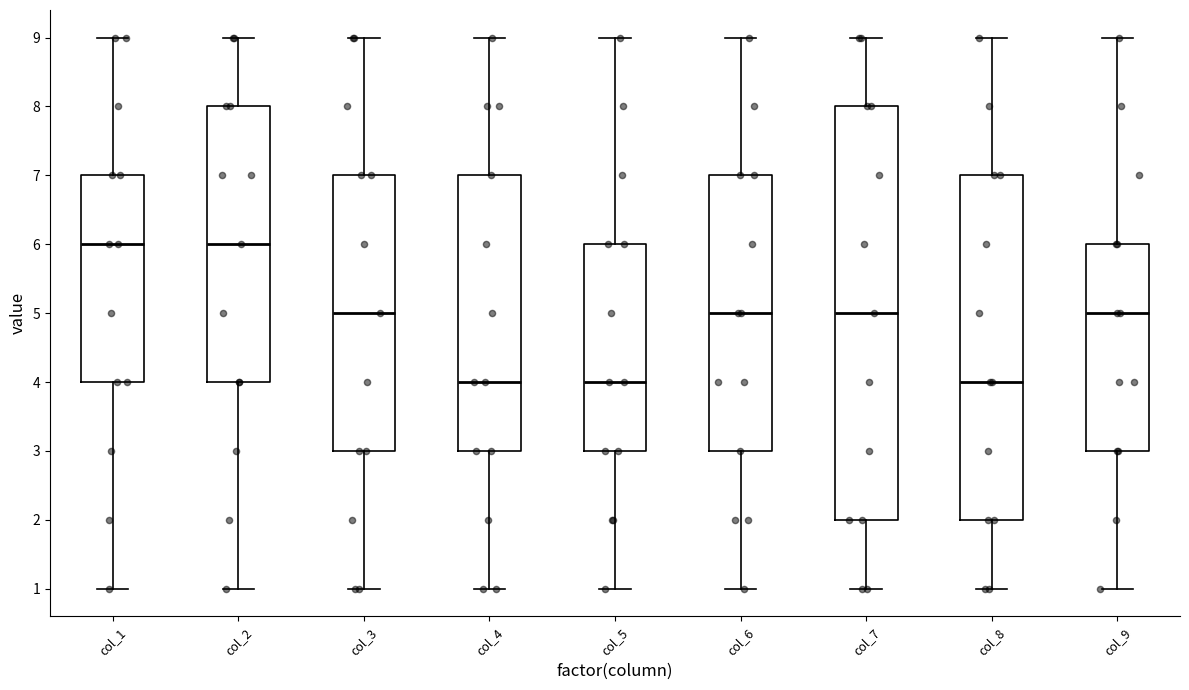

Reading left to right, transcribe this box plot: for each box, give where its median line is, the range the box spans, and where its two whiskers end, as read against the y-axis. The values are not printed on the chart, so give them approximately, as read against the axis.

col_1: median 6, box 4 to 7, whiskers 1 to 9
col_2: median 6, box 4 to 8, whiskers 1 to 9
col_3: median 5, box 3 to 7, whiskers 1 to 9
col_4: median 4, box 3 to 7, whiskers 1 to 9
col_5: median 4, box 3 to 6, whiskers 1 to 9
col_6: median 5, box 3 to 7, whiskers 1 to 9
col_7: median 5, box 2 to 8, whiskers 1 to 9
col_8: median 4, box 2 to 7, whiskers 1 to 9
col_9: median 5, box 3 to 6, whiskers 1 to 9